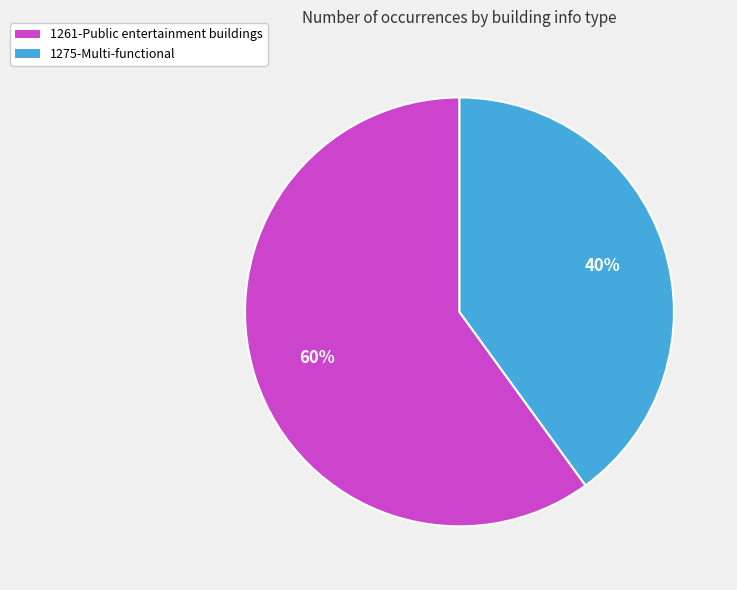

Is it true that 1261-Public entertainment buildings is 48% of the pie?

False